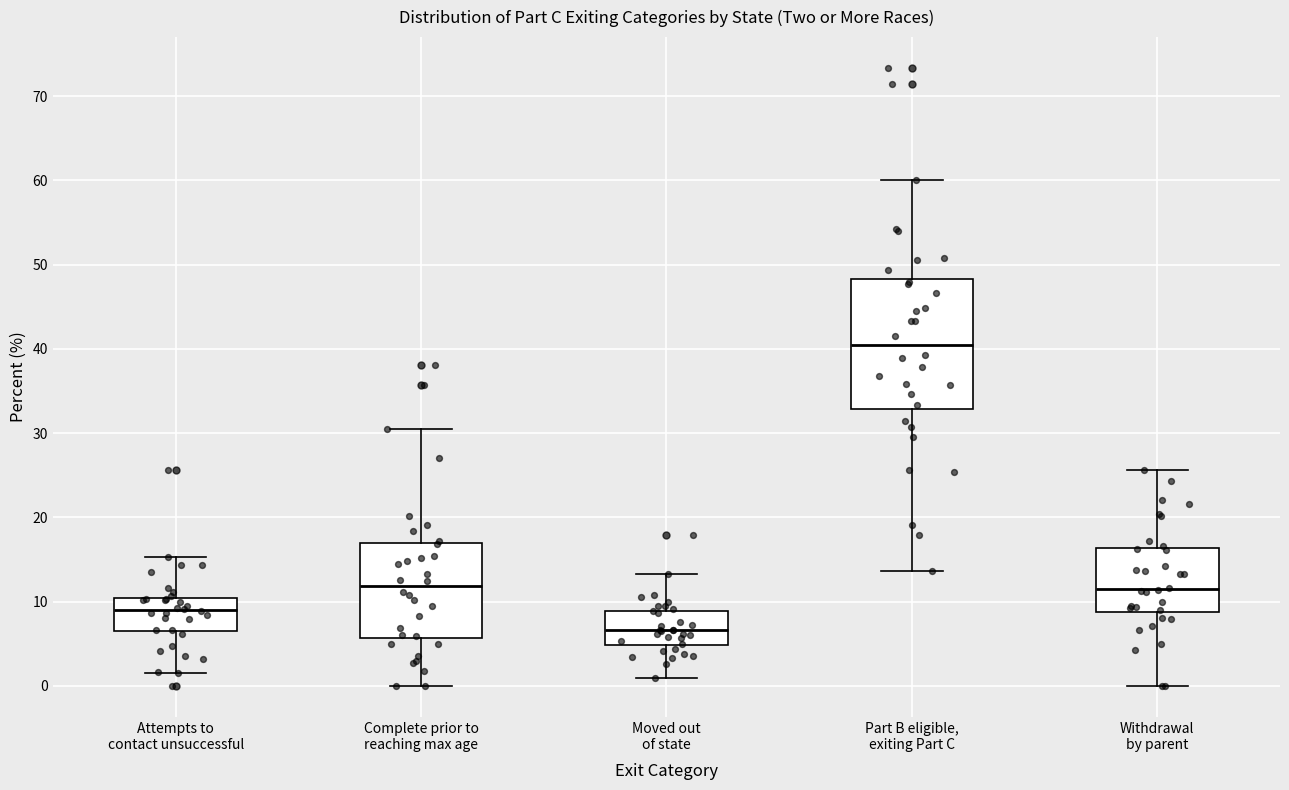

Where is the lower edge of the box for Moved out of state on the y-axis? The values are not printed on the chart, so give them approximately, as read against the axis.

5